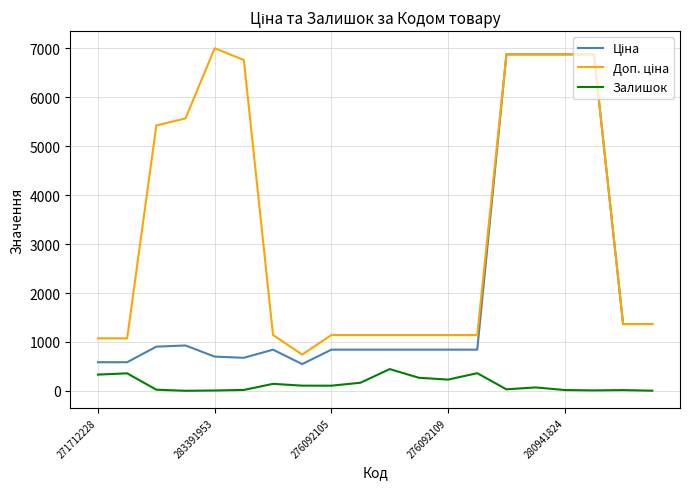

How many lines are shown in the chart?

3